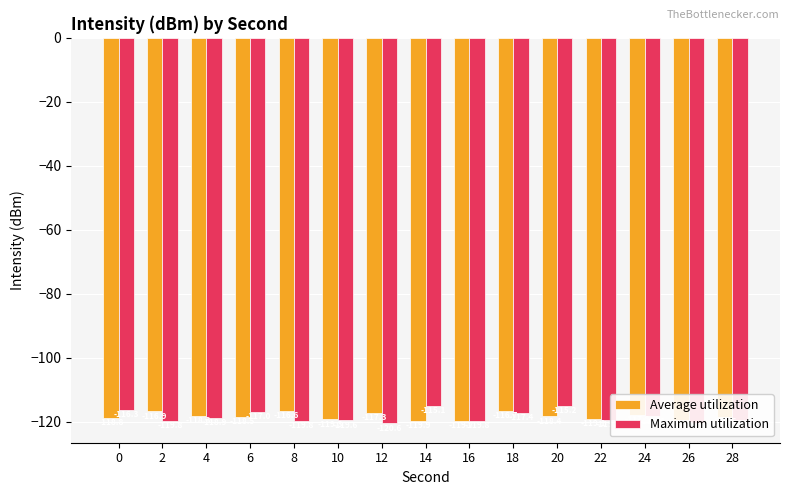

At which label is Average utilization closest to -118?

24